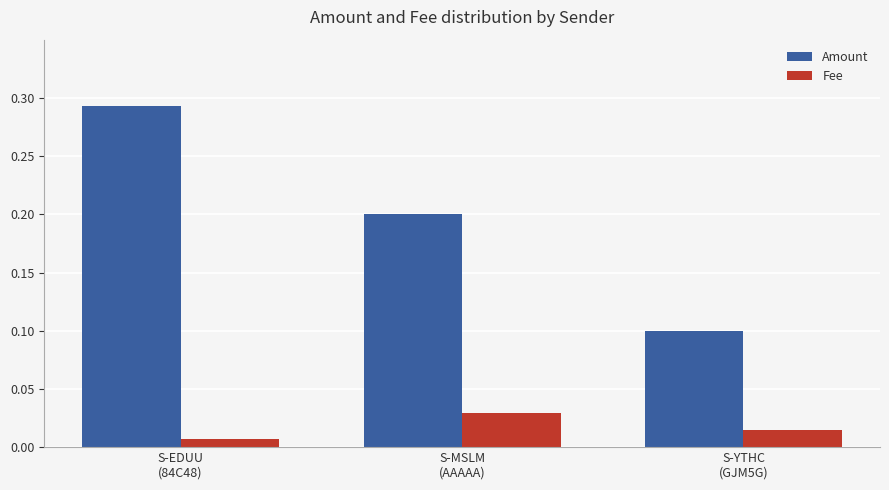

What is the label of the 2nd bar from the left?

S-MSLM
(AAAAA)